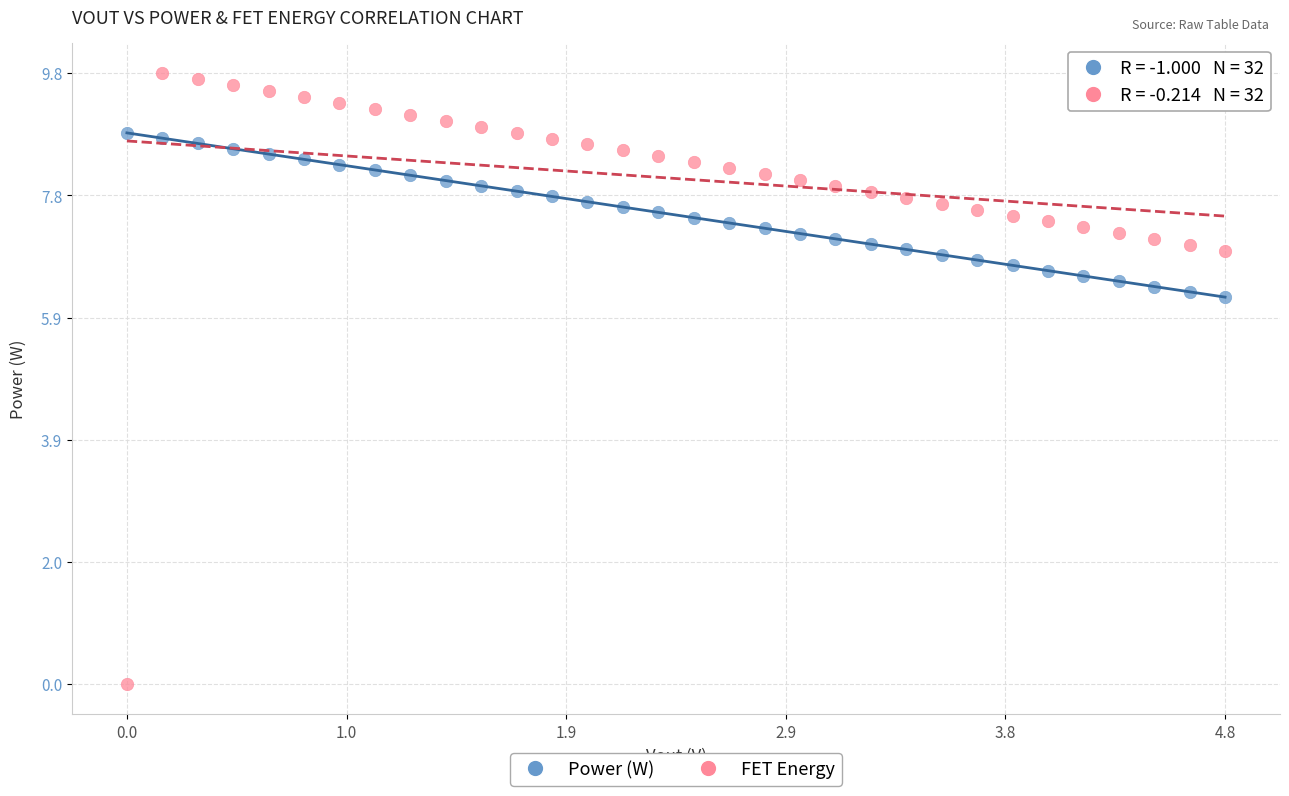

Across all data points, what is the range of Y values (max minus min)?

9.8